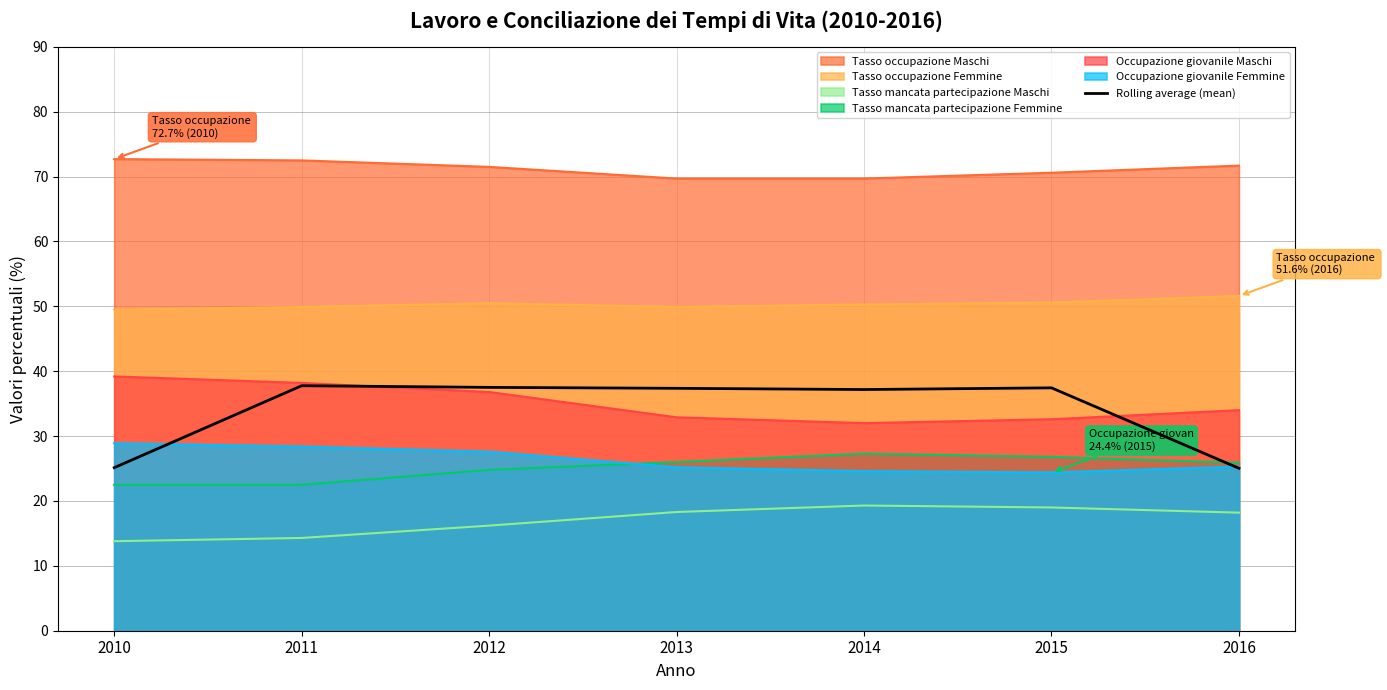

What is the minimum value shown in the chart?

13.8